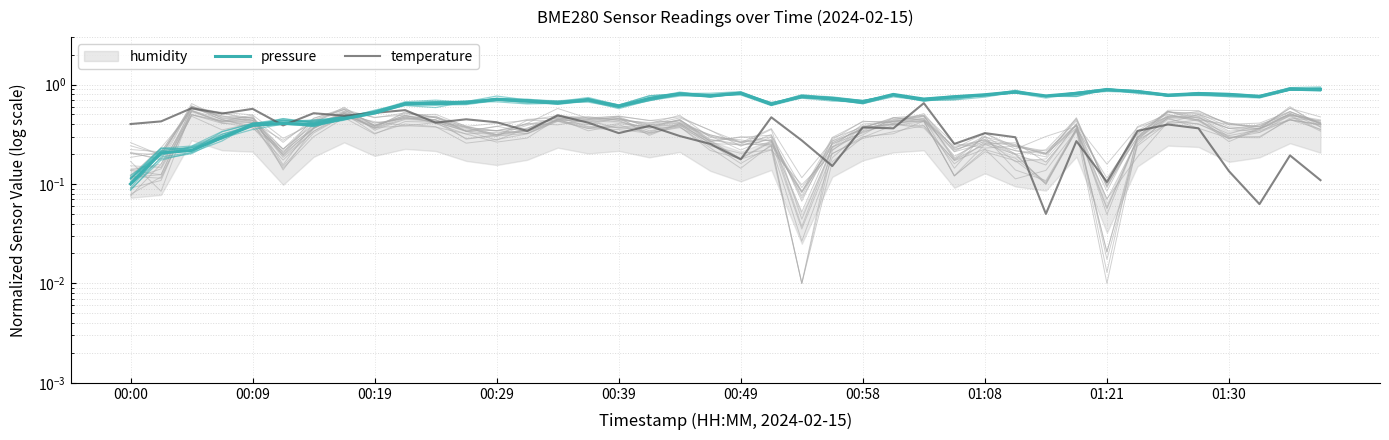

Is it true that pressure equals 1.0 at 15?

False